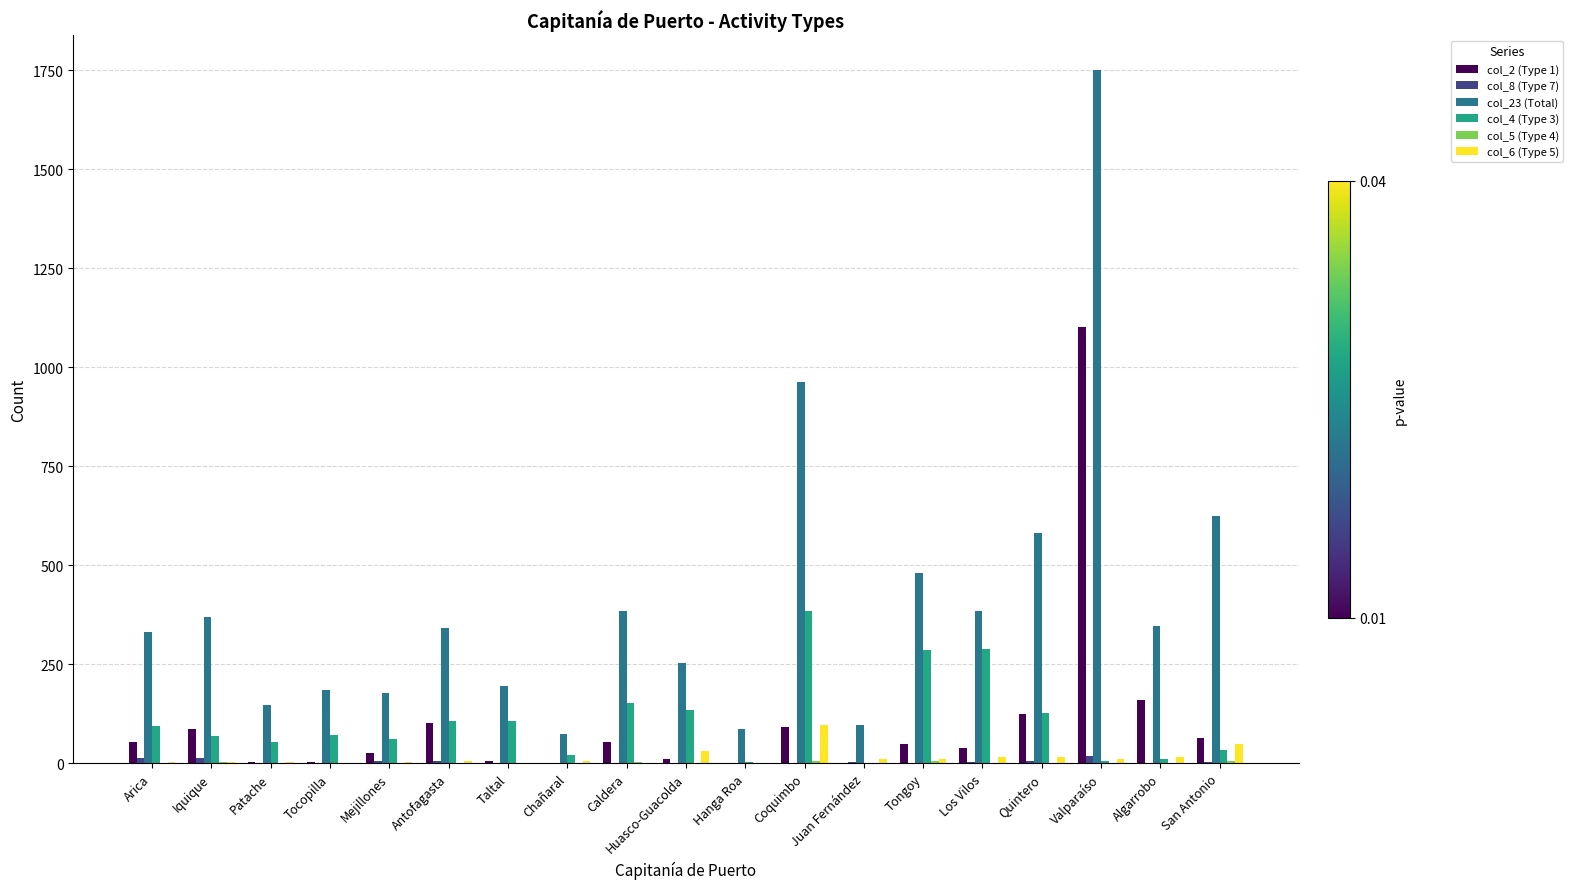

Is it true that col_4 (Type 3) equals 33 at Antofagasta?

False